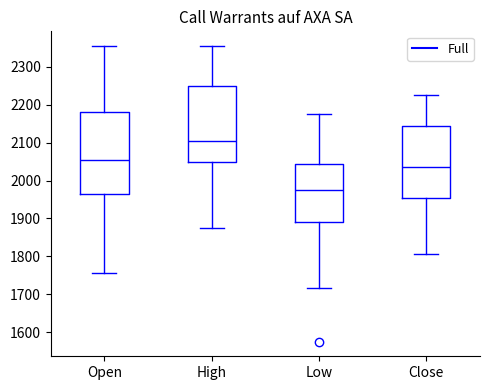

Which box's median line is the lowest?

Low